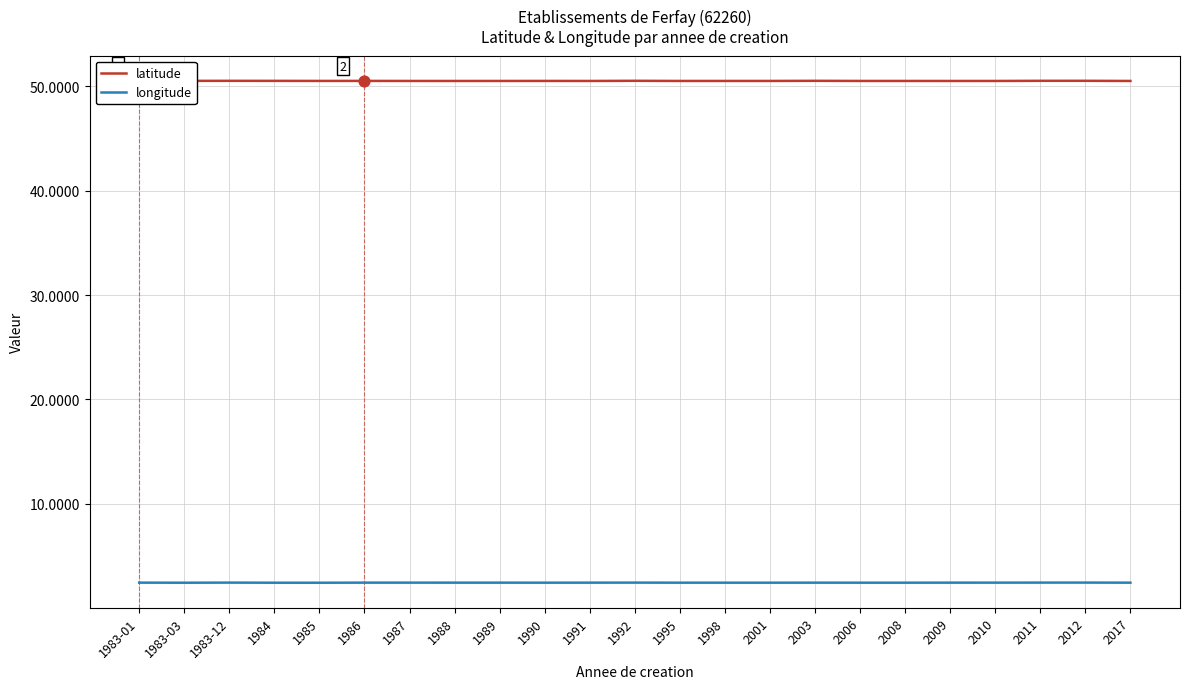

Which series has the largest total across all categories?

latitude